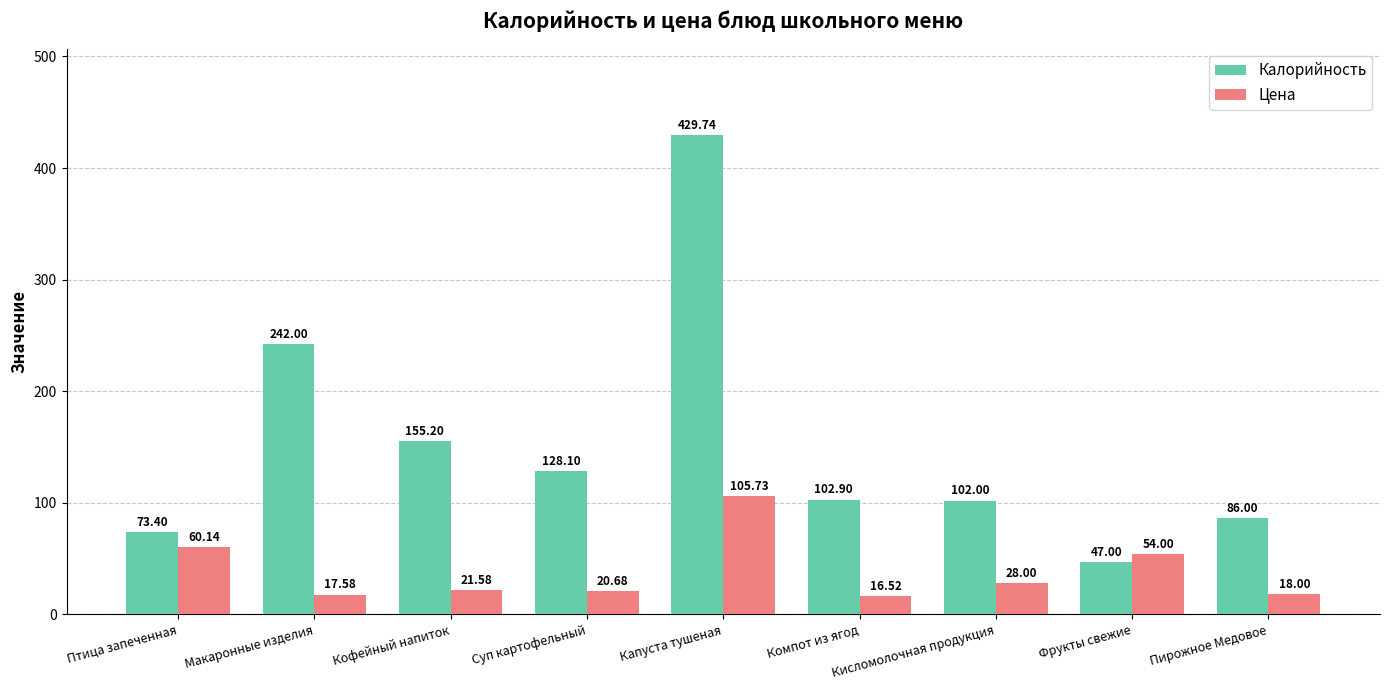

The value of Цена at Суп картофельный is 20.7. True or false?

True